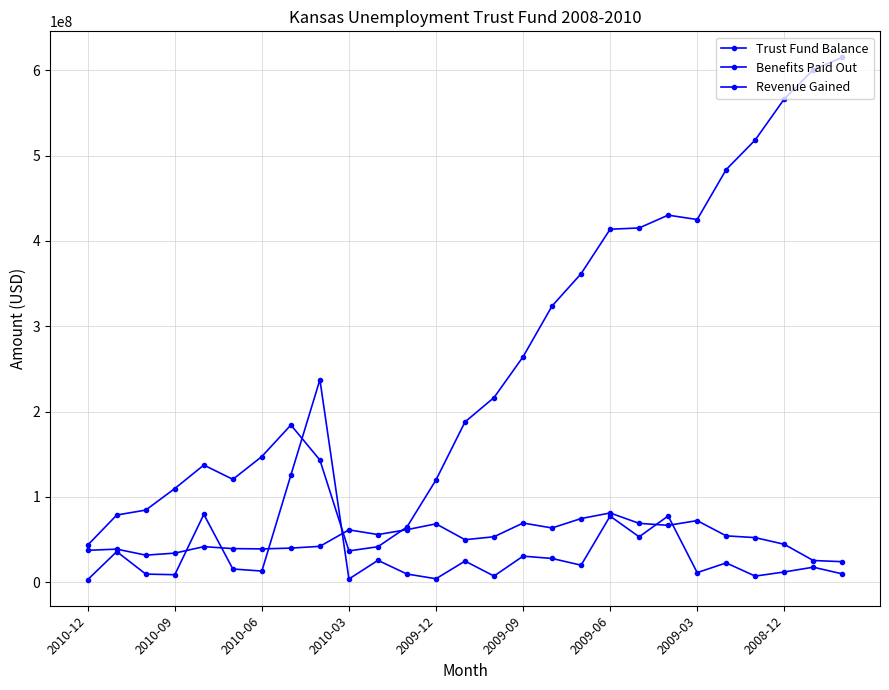

Reading left to right, list all the values displayed in this chart.

Trust Fund Balance: 43443500.2	78693146.4	84482139.0	109745486.4	137251239.0	120527239.0	147281486.9	184235439.0	143142556.9	36617191.1	41506151.2	64703439.0	119794307.5	187837082.0	216414984.2	264155013.2	323745782.0	361599971.0	413719675.2	415235639.0	430249639.0	425135368.0	483687960.0	518401000.0	566419274.9	600827000.0	615147000.0
Benefits Paid Out: 37303898.0	38683557.0	31656564.0	33997797.0	41602302.0	39289219.0	38973065.0	39871617.0	41976654.0	61296759.0	55784608.0	61508501.0	68355196.0	49744487.0	53206541.0	69288187.0	63502741.0	74555764.0	81090336.0	68913526.0	66599257.0	72129658.0	54249056.0	52189098.0	44377847.0	25351062.0	23984131.0
Revenue Gained: 2938500.9	35803509.2	9405931.6	8719620.7	79481608.3	15406392.5	12985715.6	125538090.1	237307605.3	3686955.1	25534174.8	9515580.0	3966603.1	24684475.6	7140437.4	30462401.5	27739373.7	19866338.8	77382734.9	53137978.5	77566681.2	11183122.6	22540123.2	7065783.5	11910611.1	17523909.5	9683914.0